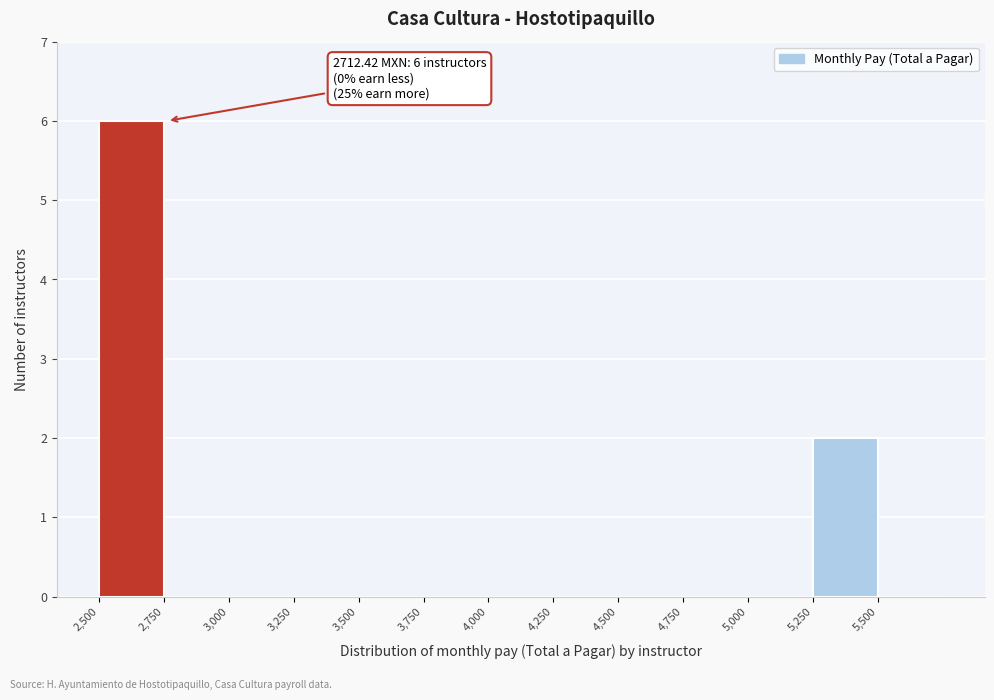

Which range on the x-axis has the tallest bar?

2500 to 2750